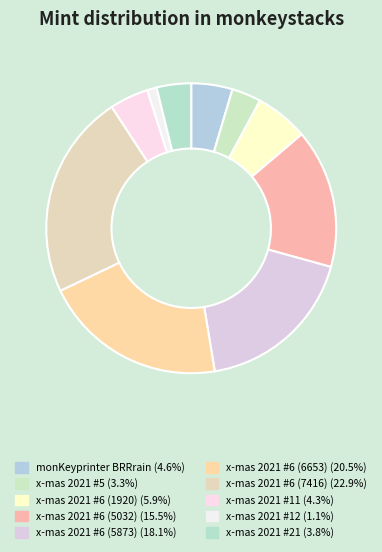

Do x-mas 2021 #6 (5032) and monKeyprinter BRRrain together represent more than half of the pie?

No